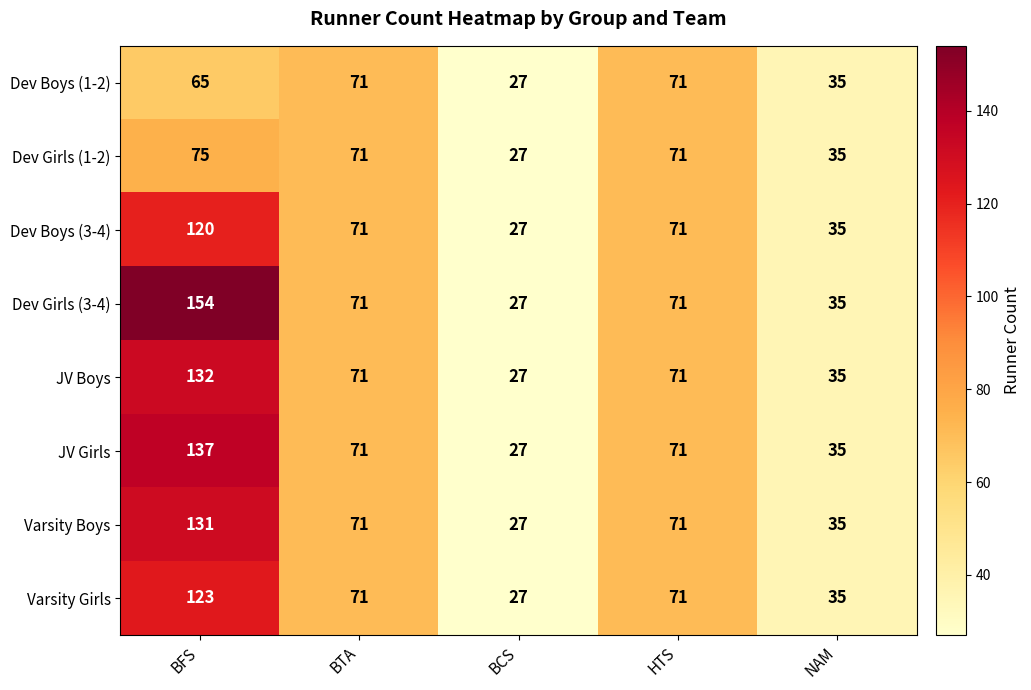

Rank the series by their maximum value, from lowest to highest.

Dev Boys (1-2), Dev Girls (1-2), Dev Boys (3-4), Varsity Girls, Varsity Boys, JV Boys, JV Girls, Dev Girls (3-4)